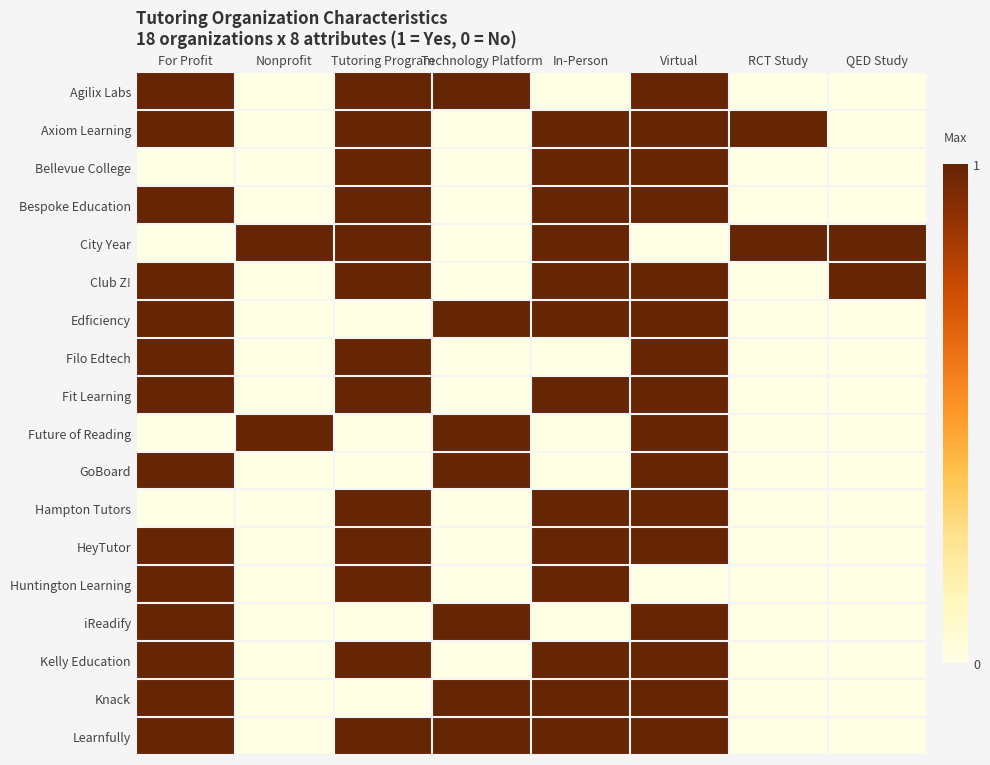

What is the total value across all series at Tutoring Program?

13